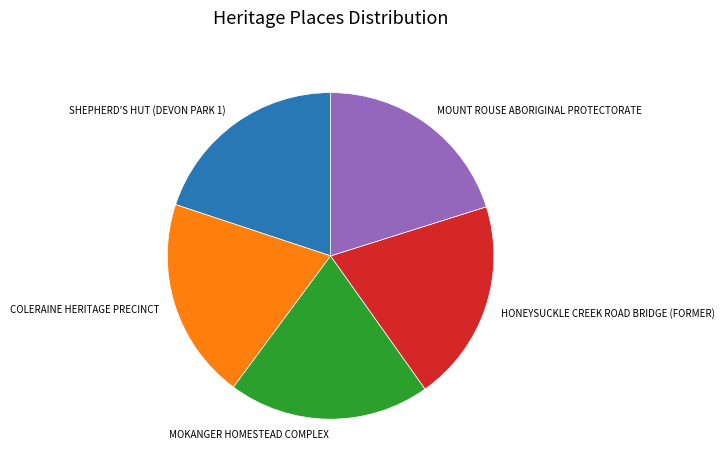

Does any single category account for the majority?

No